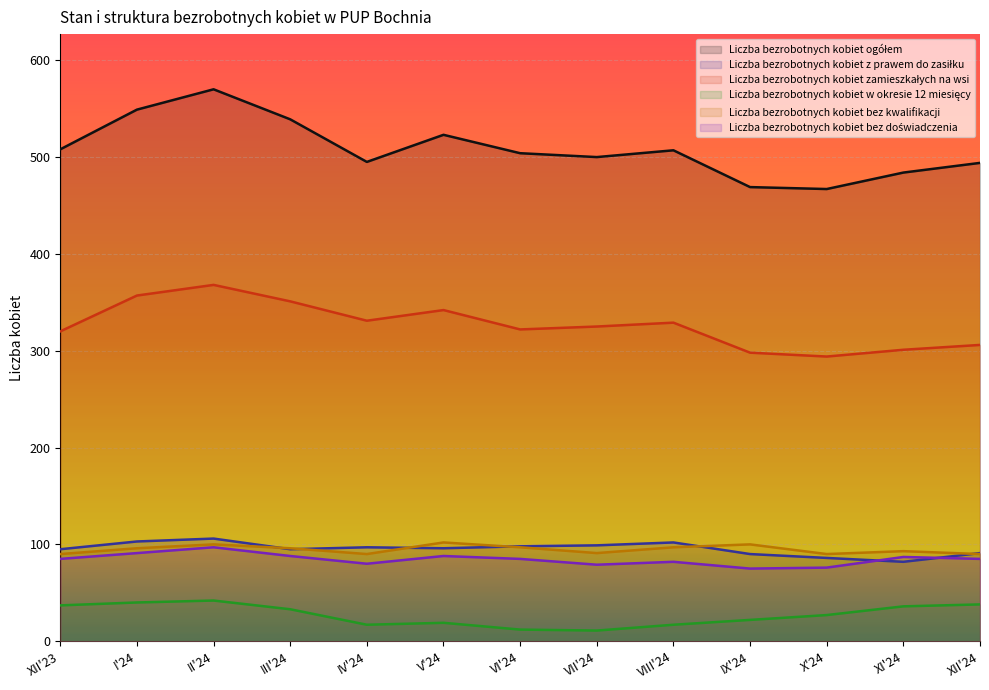

Where does the Liczba bezrobotnych kobiet ogółem series first go above 504?

XII'23